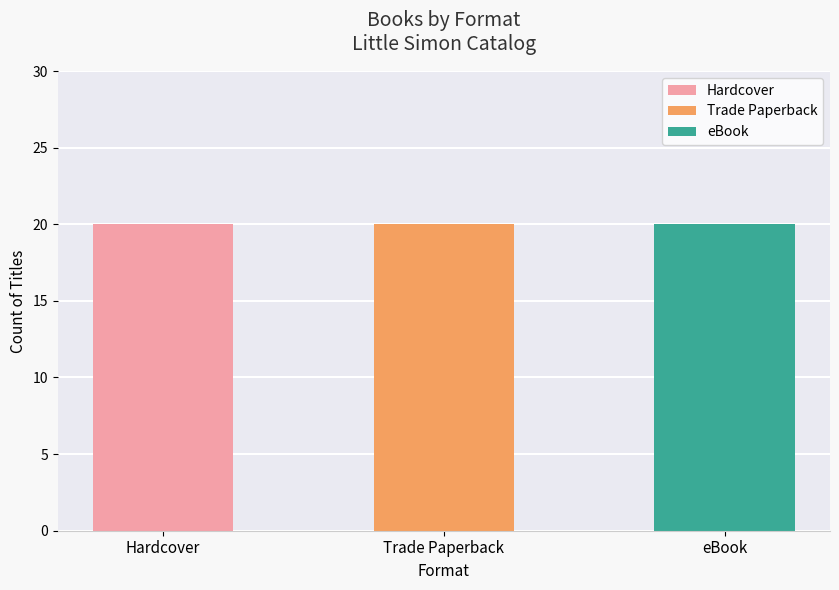

Count the number of data series in this chart.

3